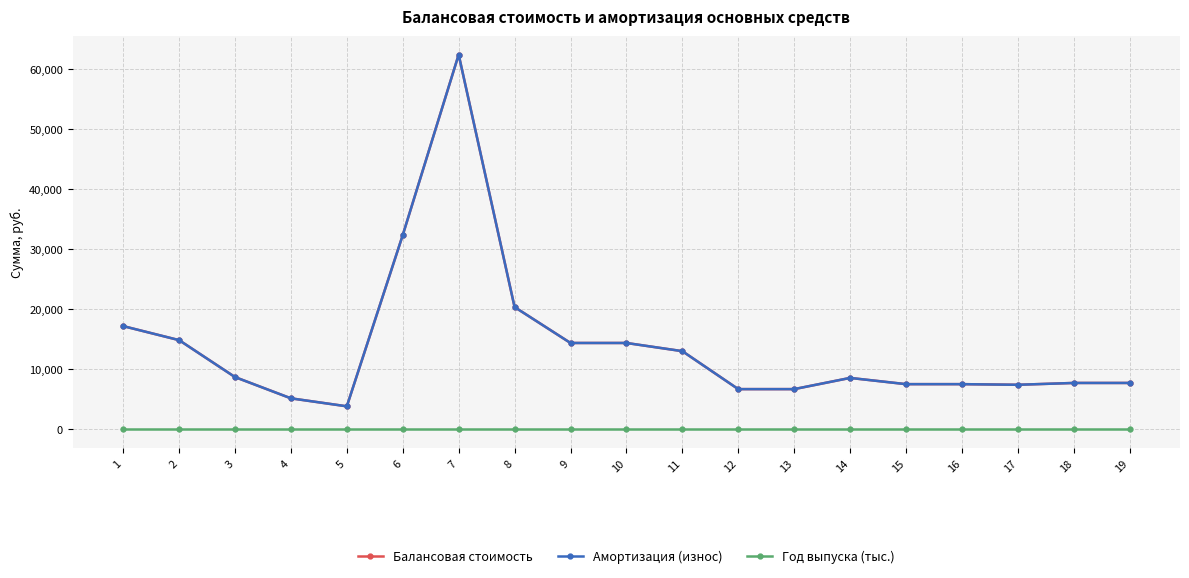

Does the chart have visible grid lines?

Yes